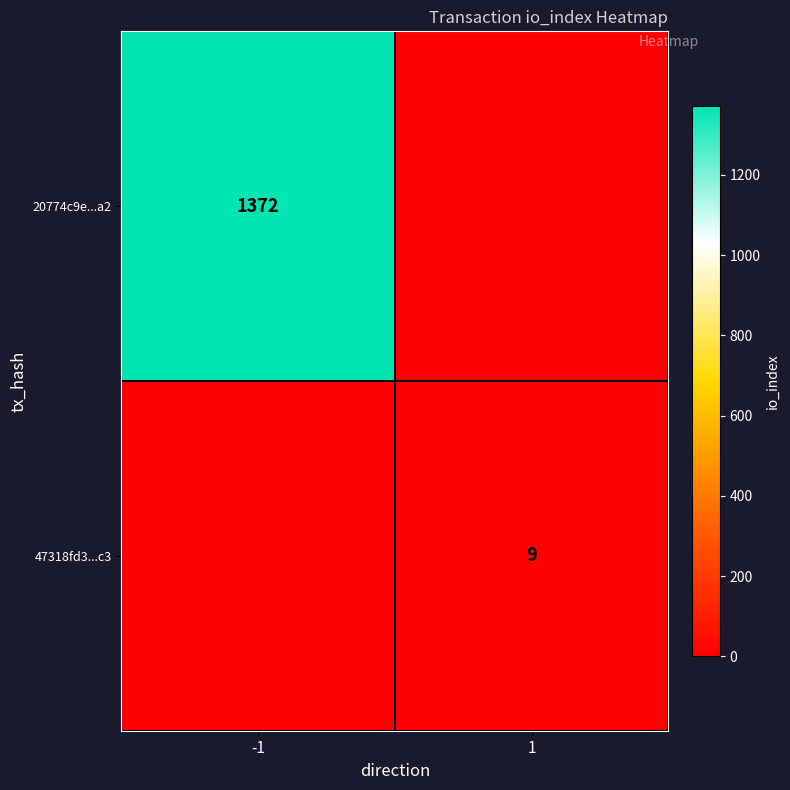

The 47318fd3...c3 series shows 5 at 1. True or false?

False